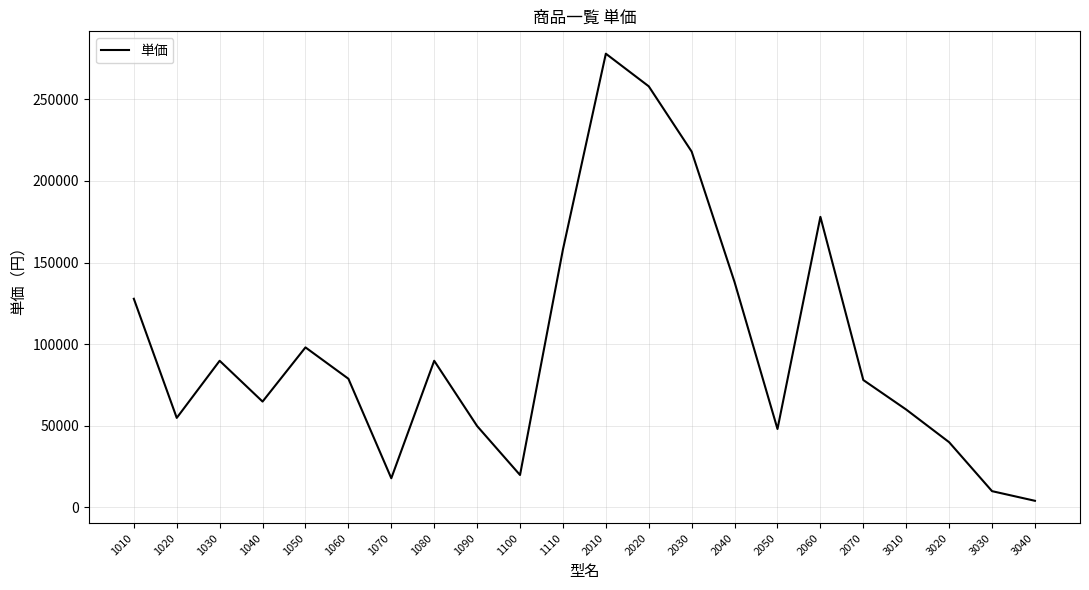

Where is the data nearest to the value 140995?

2040